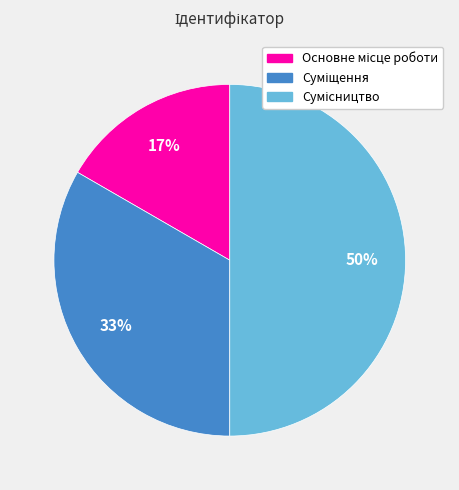

To the nearest percent, what is the average slice percentage?

33%